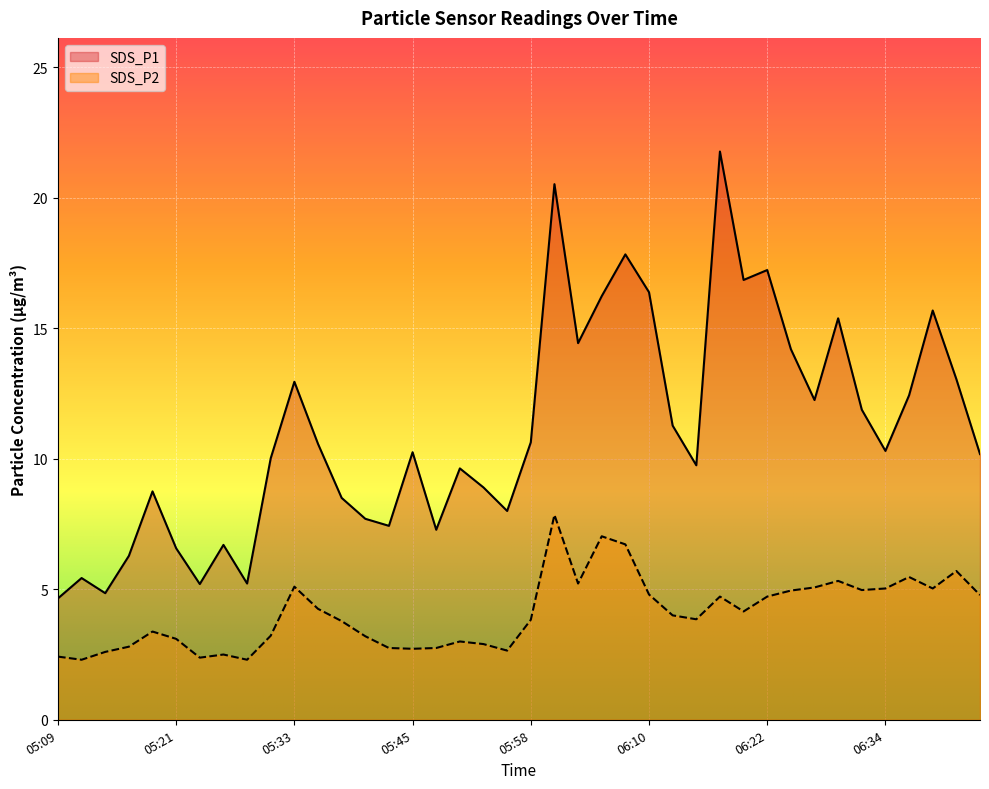

What is the sum of the SDS_P2 values at 06:15 and 06:03?

9.1